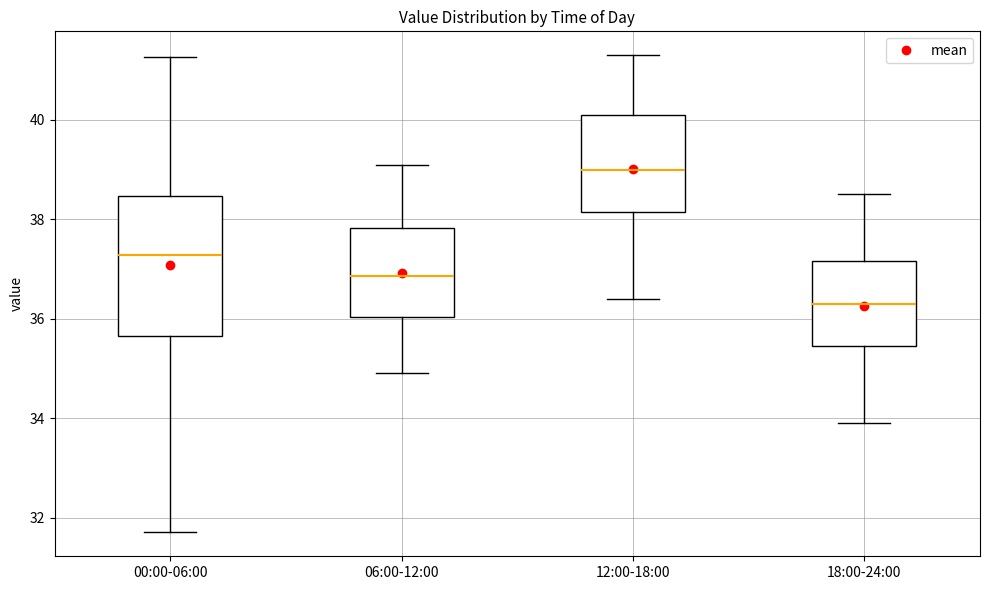

Where is the lower edge of the box for 06:00-12:00 on the y-axis? The values are not printed on the chart, so give them approximately, as read against the axis.

36.0